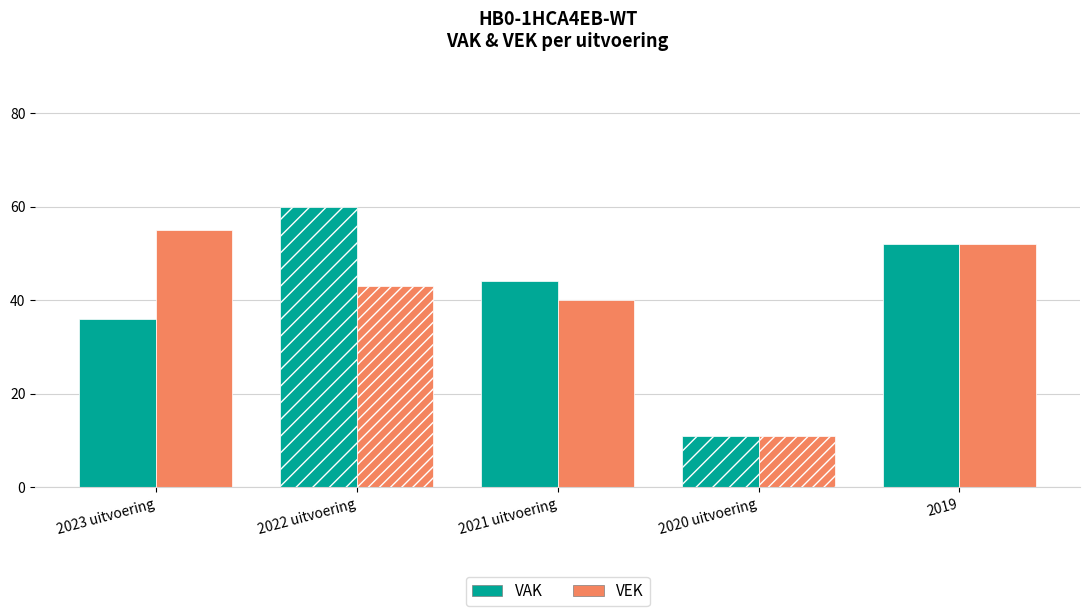

Rank the categories by VEK value from highest to lowest.

2023 uitvoering, 2019, 2022 uitvoering, 2021 uitvoering, 2020 uitvoering